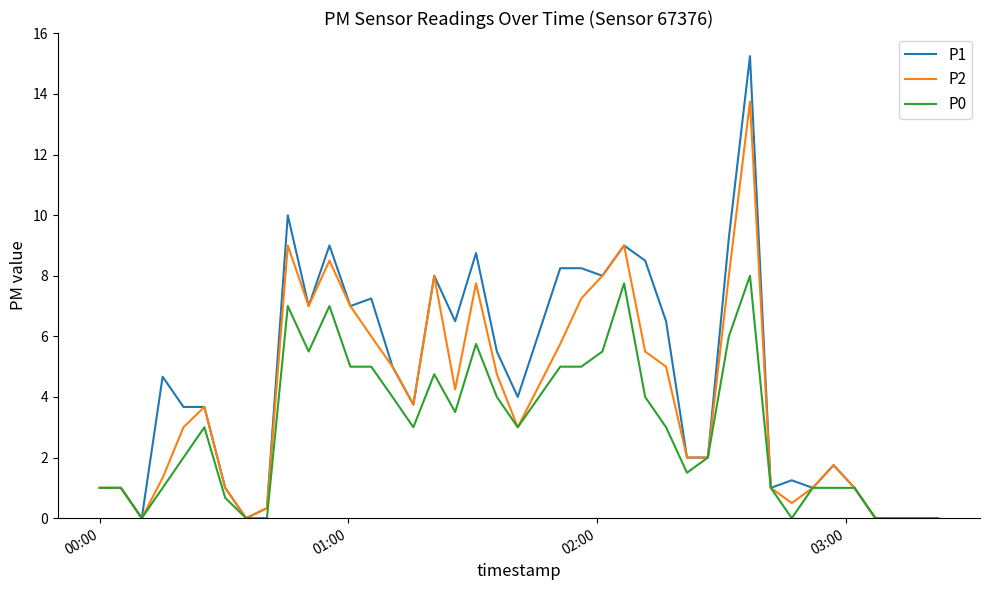

List the series in order of their overall mean, highest first.

P1, P2, P0